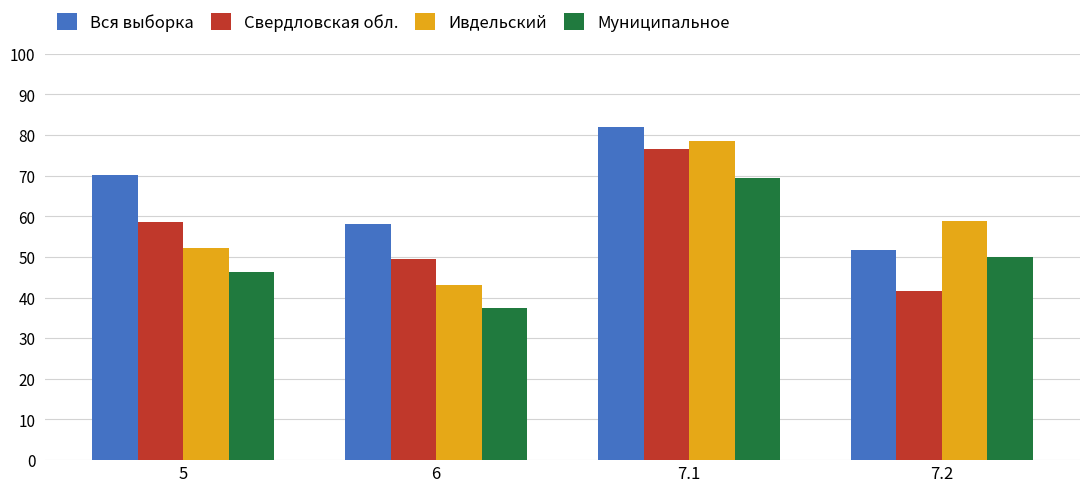

What is the difference between the highest and lowest values at 6?

20.7